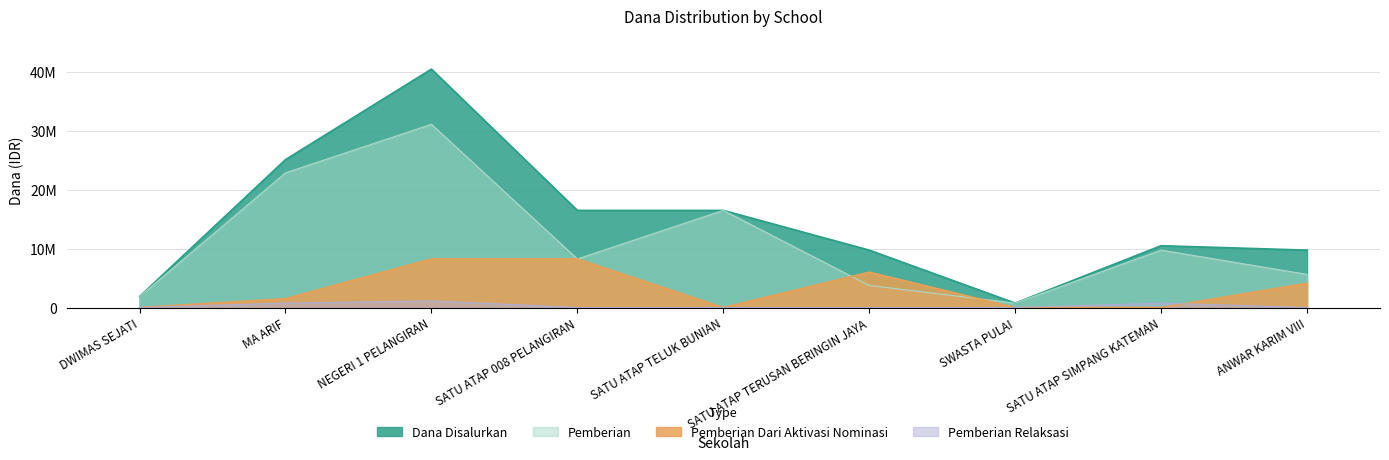

In Pemberian Relaksasi, how many points are higher than both neighbors (excluding endpoints)?

2